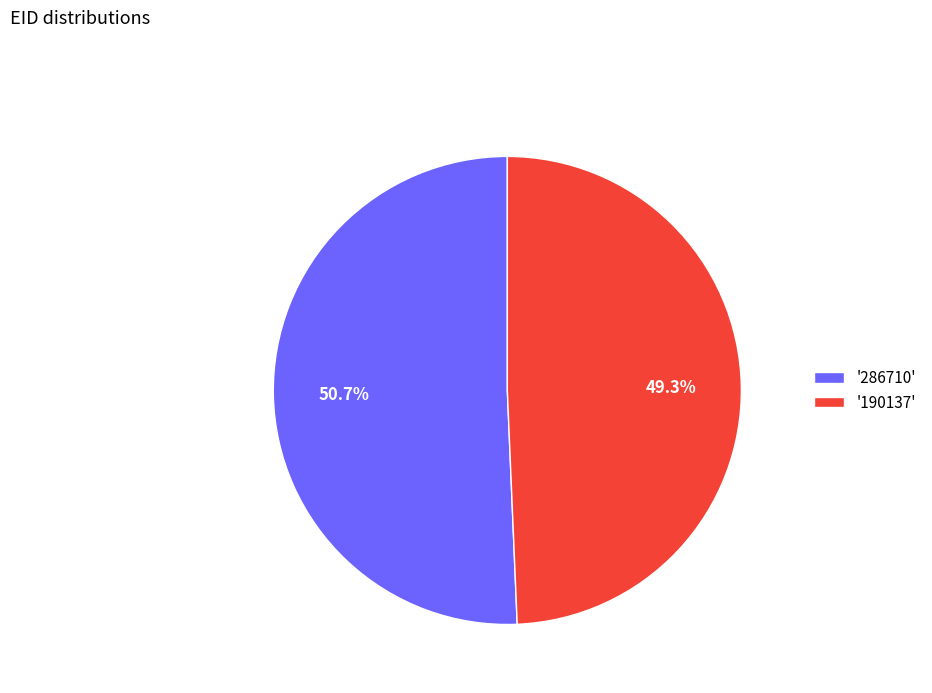

What is the ratio of the value at '286710' to the value at '190137'?

1.0